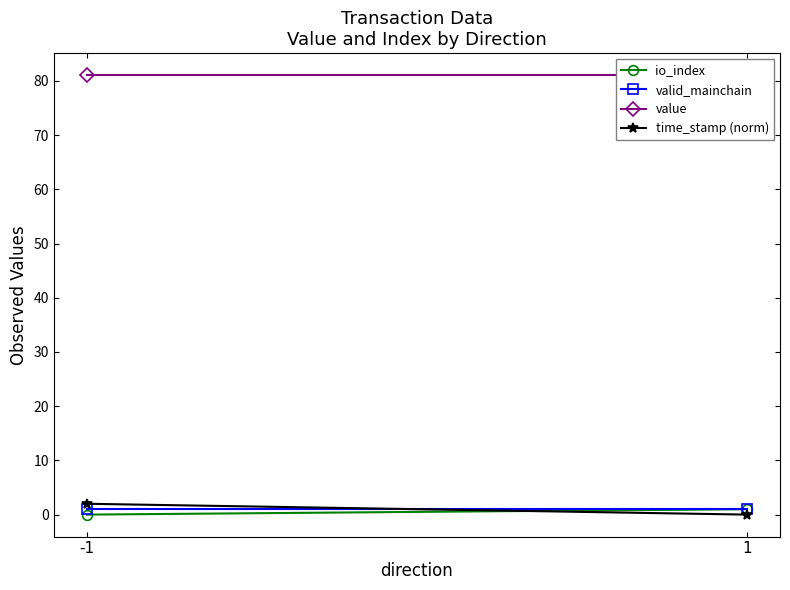

True or false: value has a value of 23.4 at -1.

False